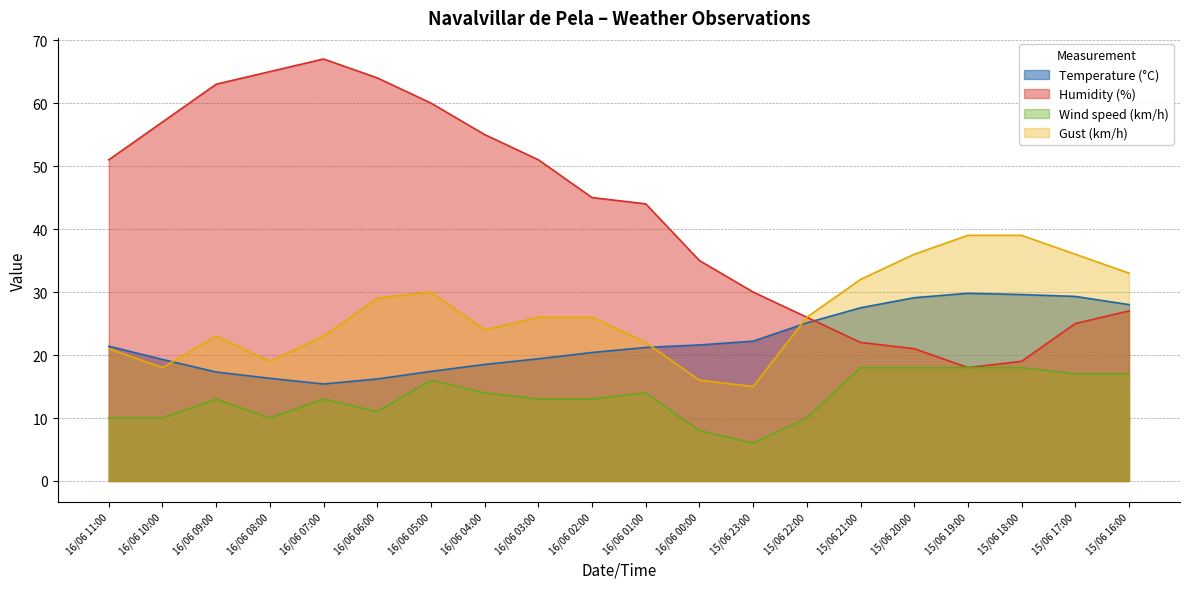

At which category does Gust (km/h) reach its first local valley?

16/06 10:00